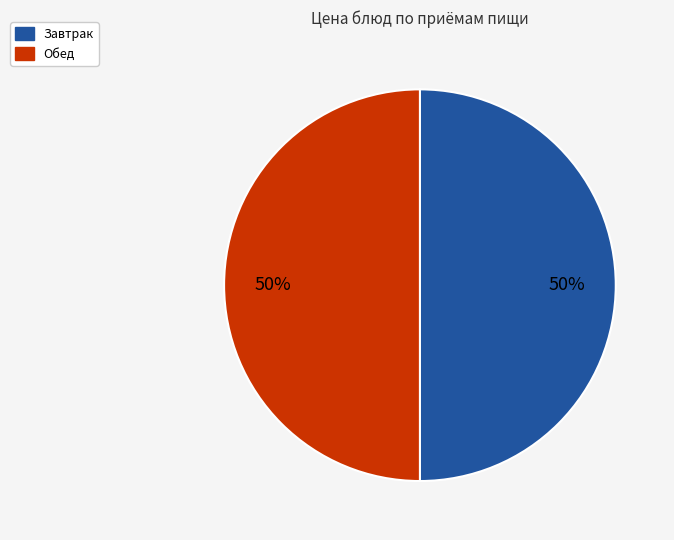

To the nearest percent, what is the average slice percentage?

50%